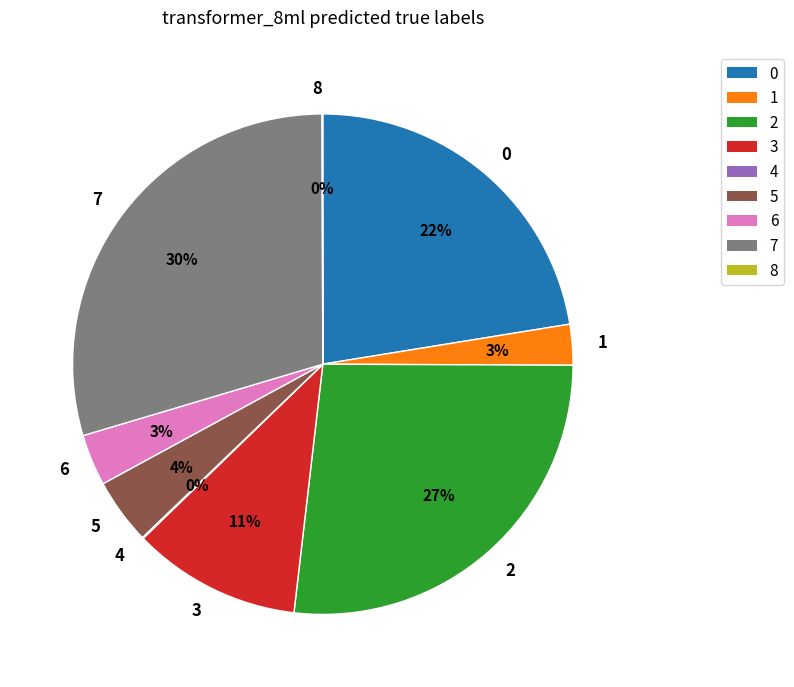

Combined, do 3 and 1 account for over 50%?

No